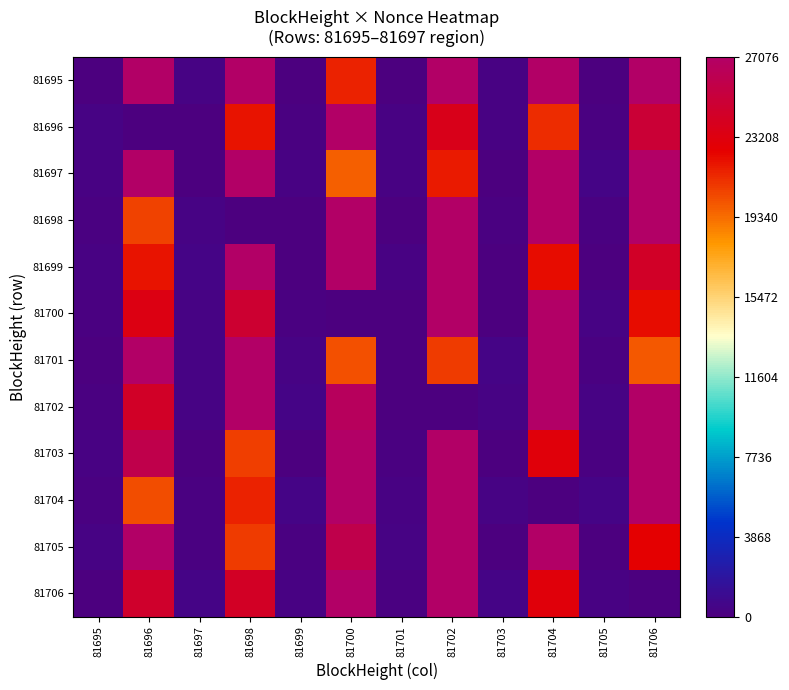

At which category is the sum across all series the highest?

81702